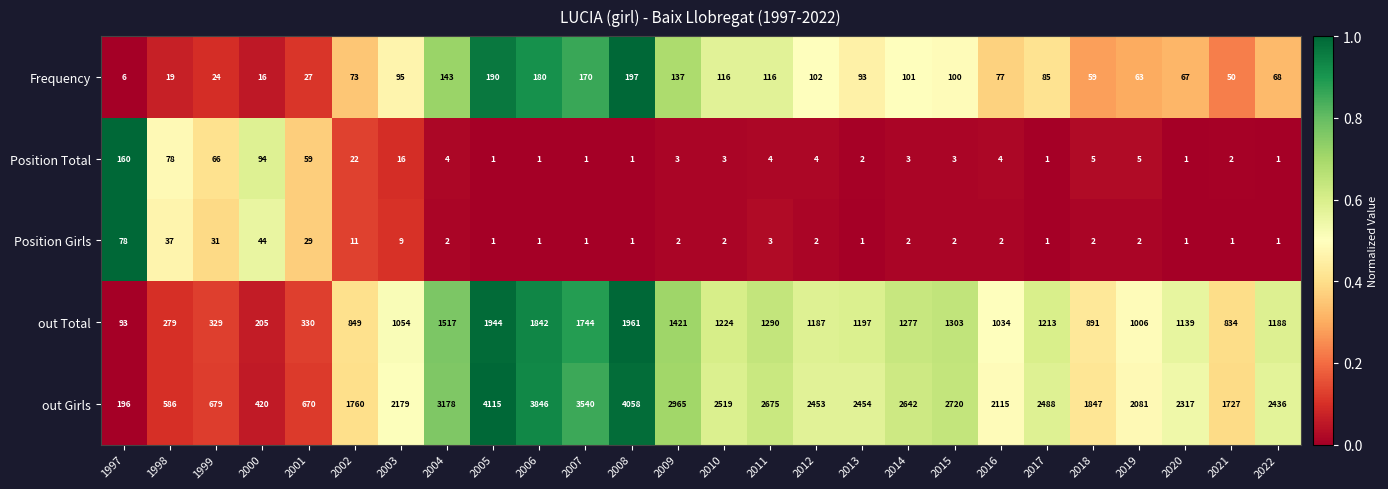

What is the greatest value displayed?

4115